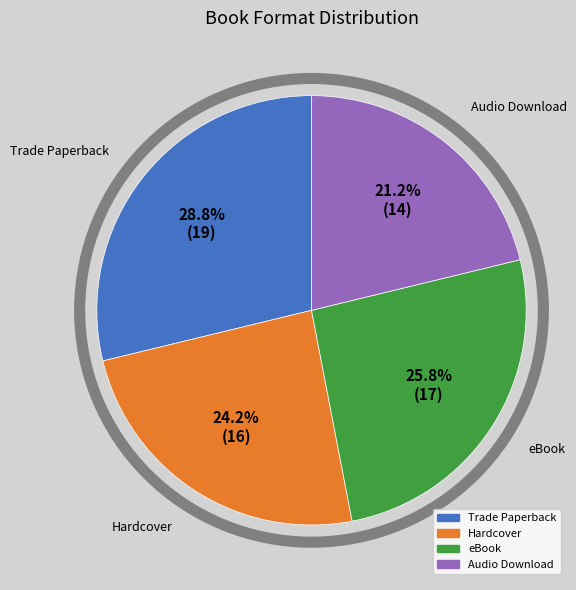

Which category has the smallest portion of the pie?

Audio Download